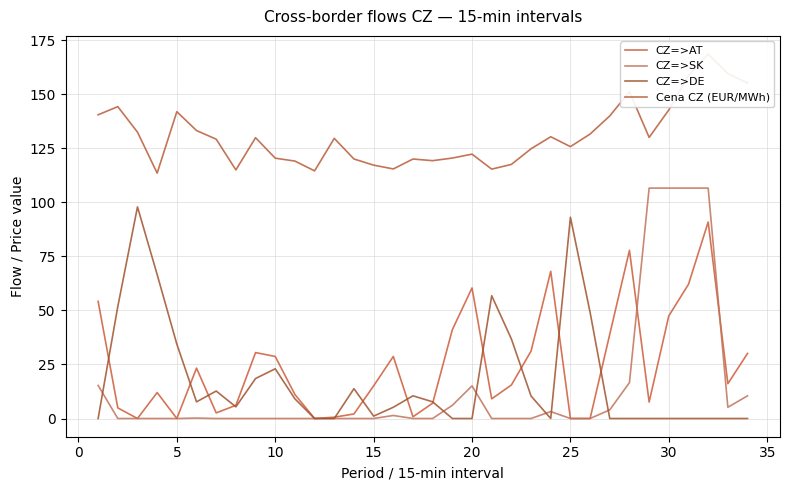

What is the difference between the second highest and minimum values in the CZ=>AT series?

77.8